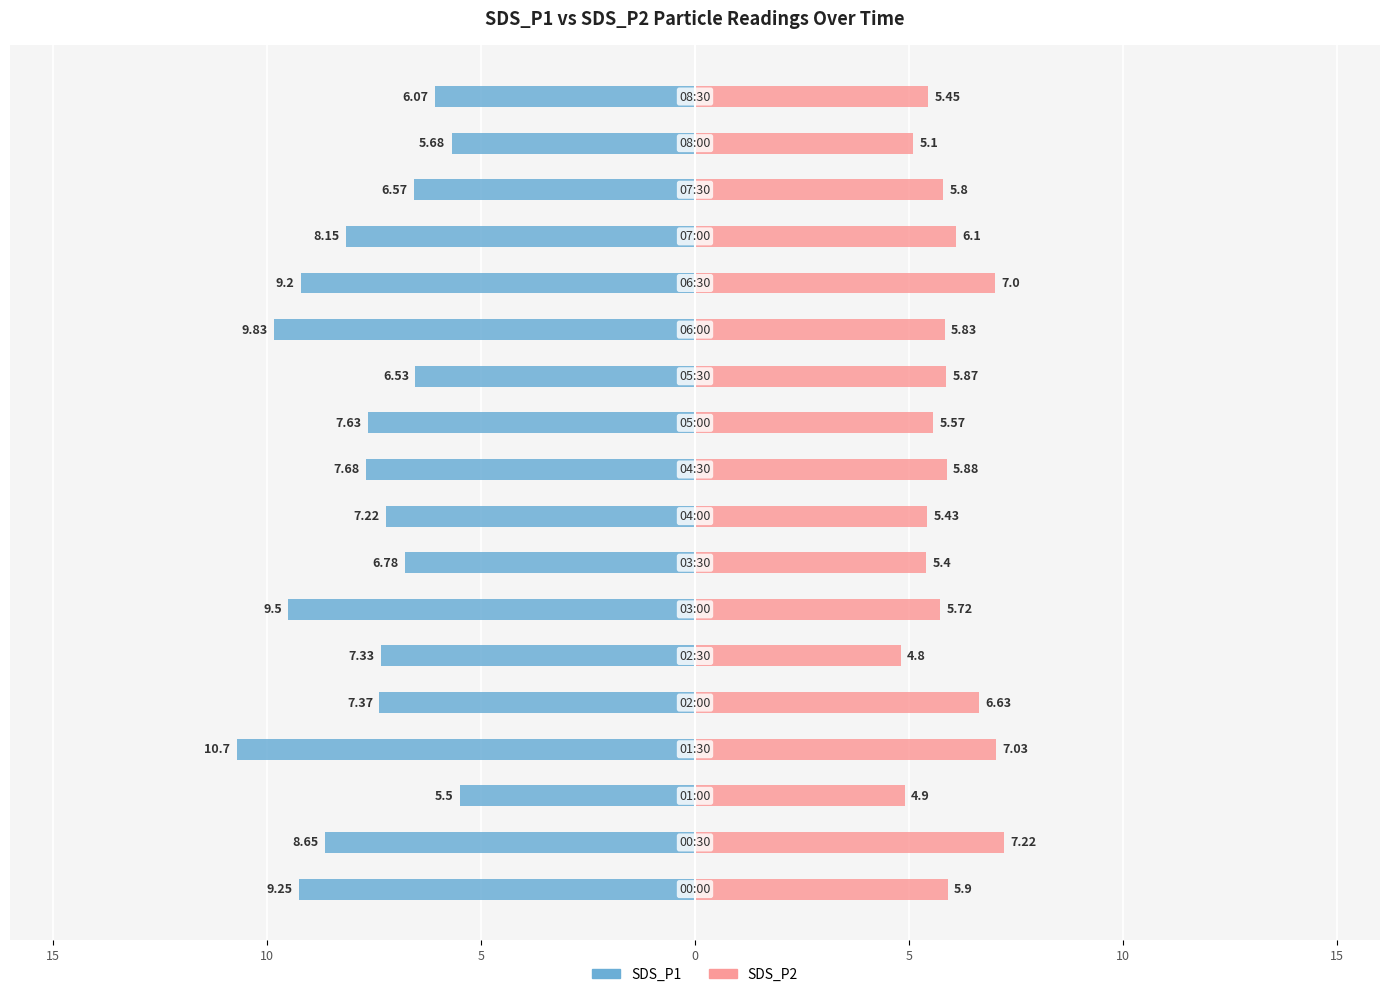

How many bars are there in total?

36